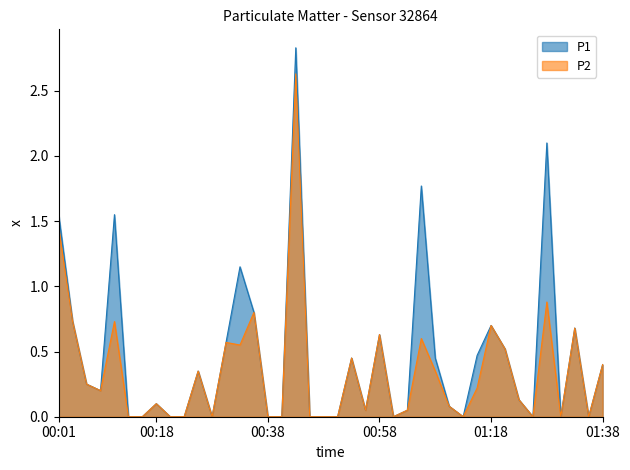

At which label is P2 closest to 1?

01:28